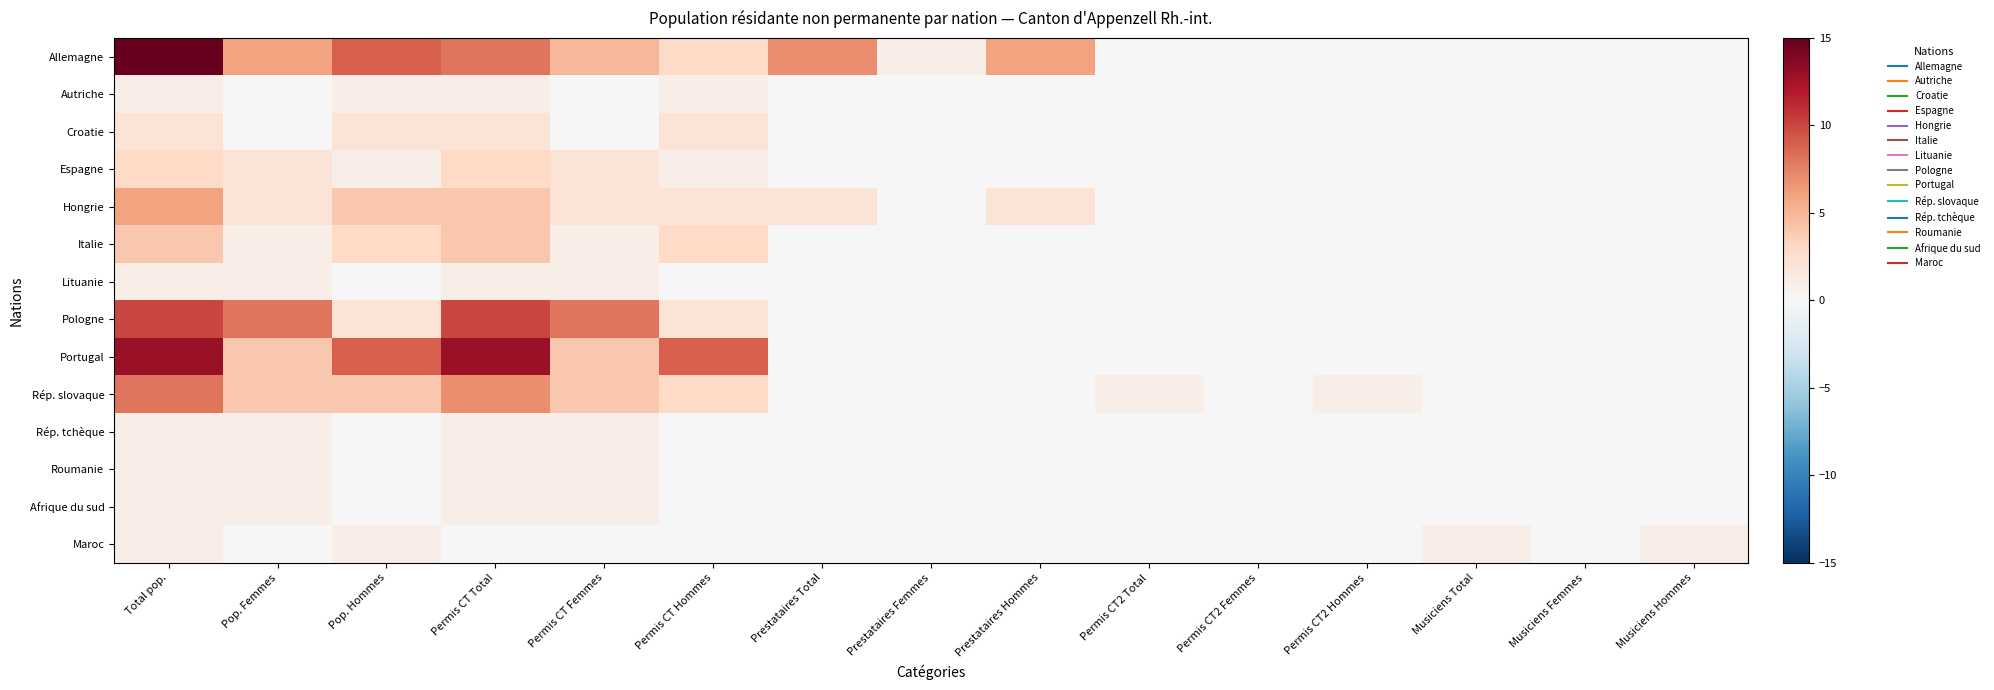

At Permis CT2 Hommes, list the series in order from largest to smallest.

Rép. slovaque, Allemagne, Autriche, Croatie, Espagne, Hongrie, Italie, Lituanie, Pologne, Portugal, Rép. tchèque, Roumanie, Afrique du sud, Maroc